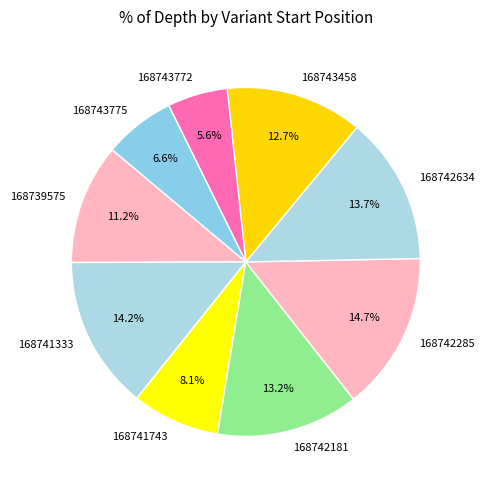

To the nearest percent, what is the difference between the largest and smallest slice percentages?

9%